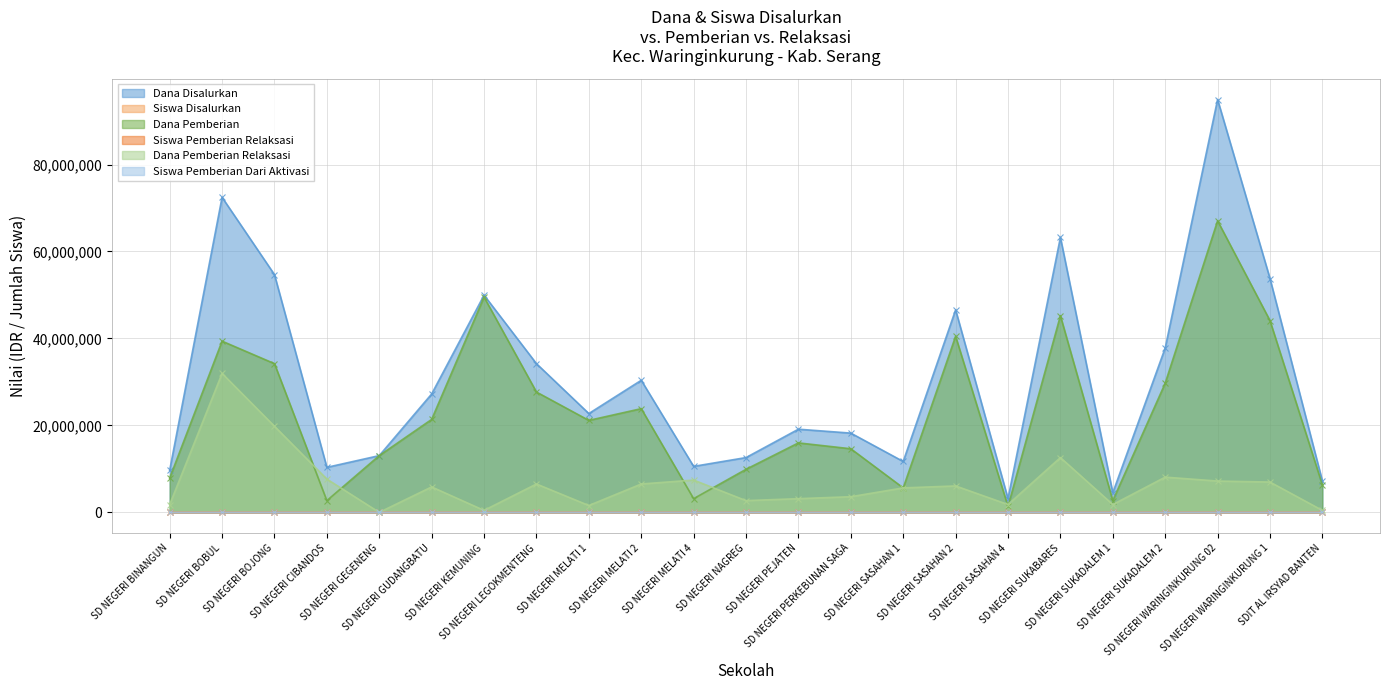

Which category has the lowest value across all series?

SD NEGERI GEGENENG